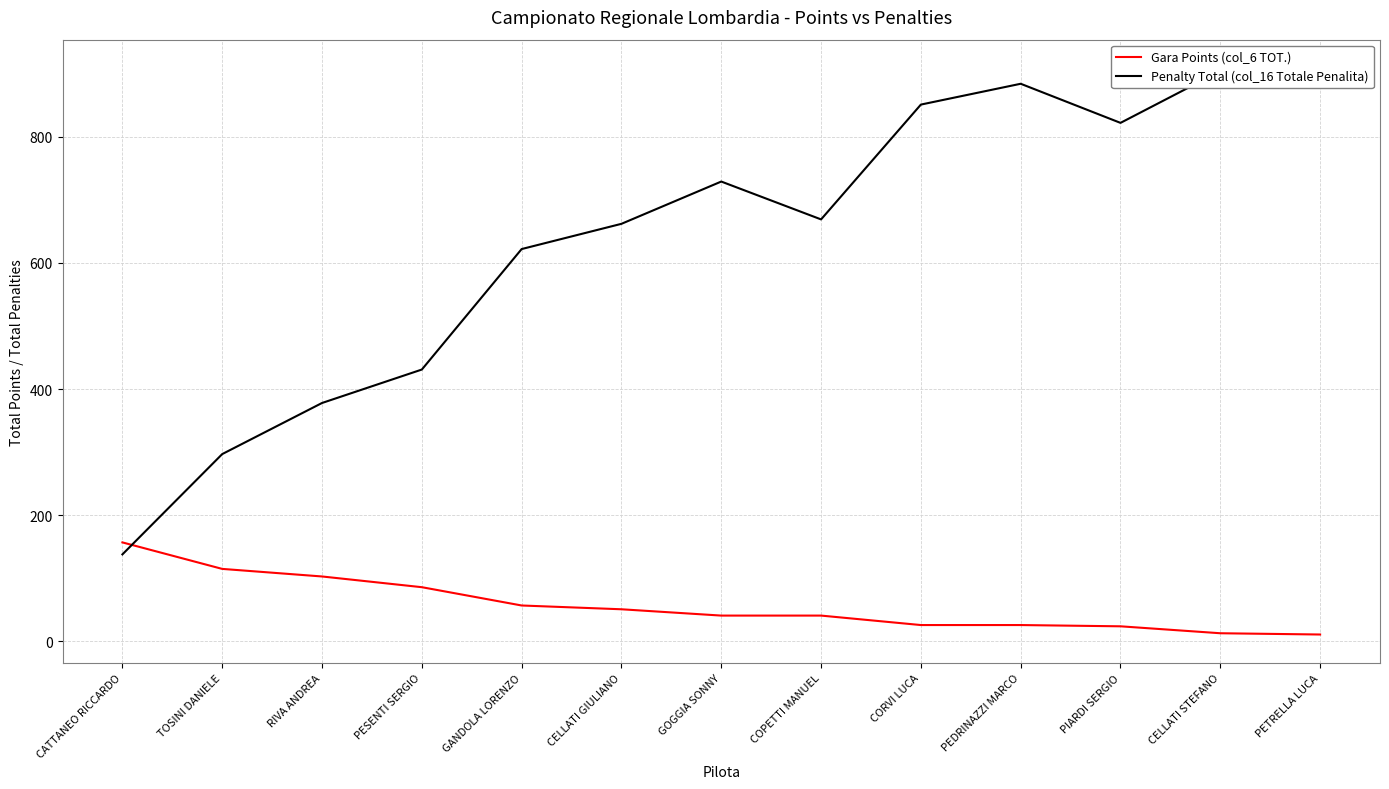

Between which two adjacent categories do Gara Points (col_6 TOT.) and Penalty Total (col_16 Totale Penalita) first intersect?

CATTANEO RICCARDO and TOSINI DANIELE